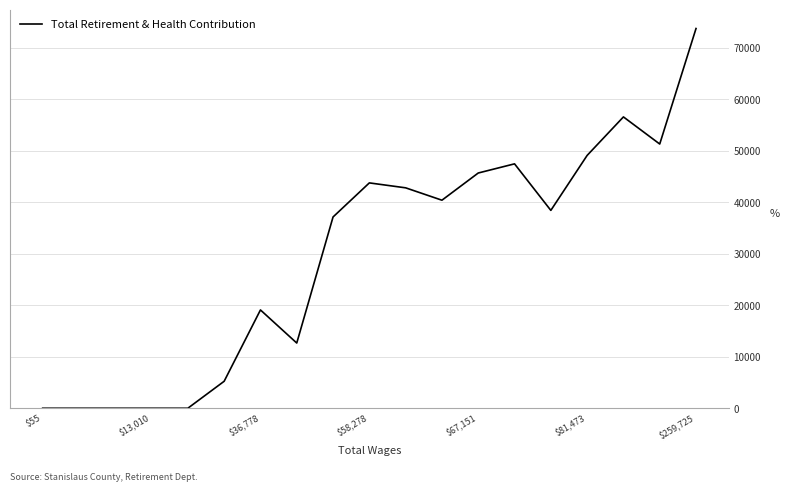

What is the greatest value displayed?

73700